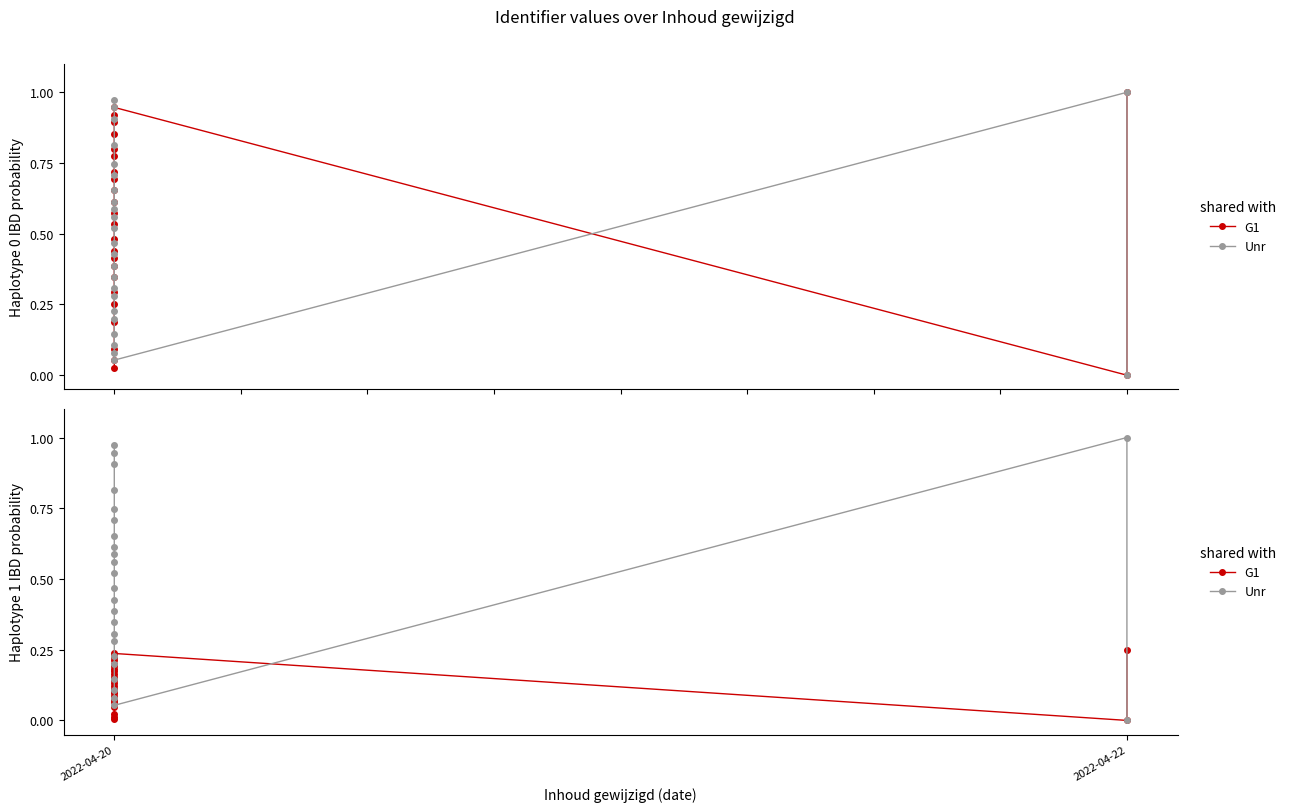

Between 12 and 3, which is larger?

12